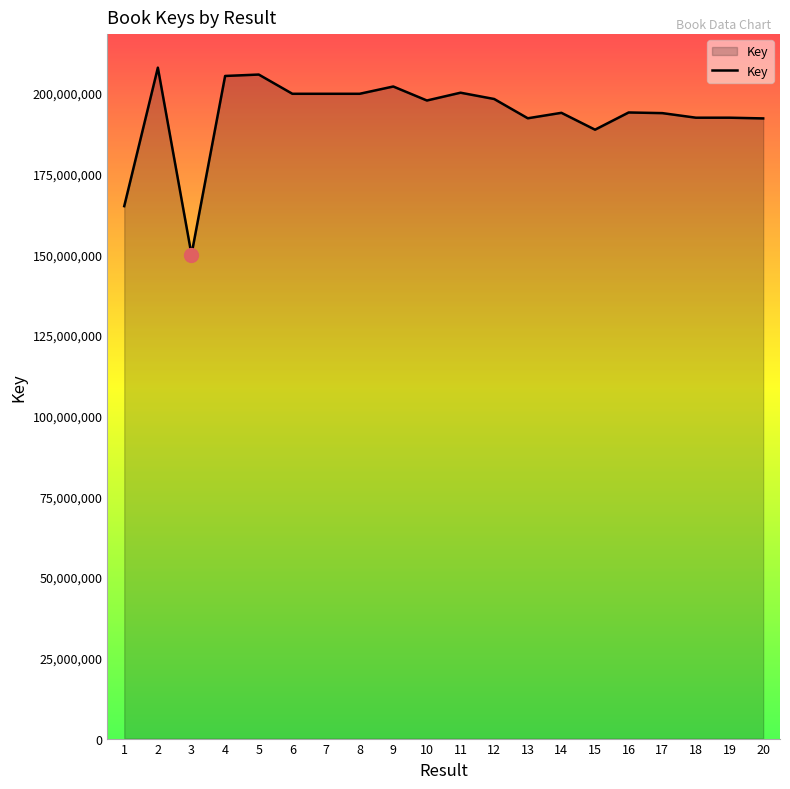

How many lines are shown in the chart?

1